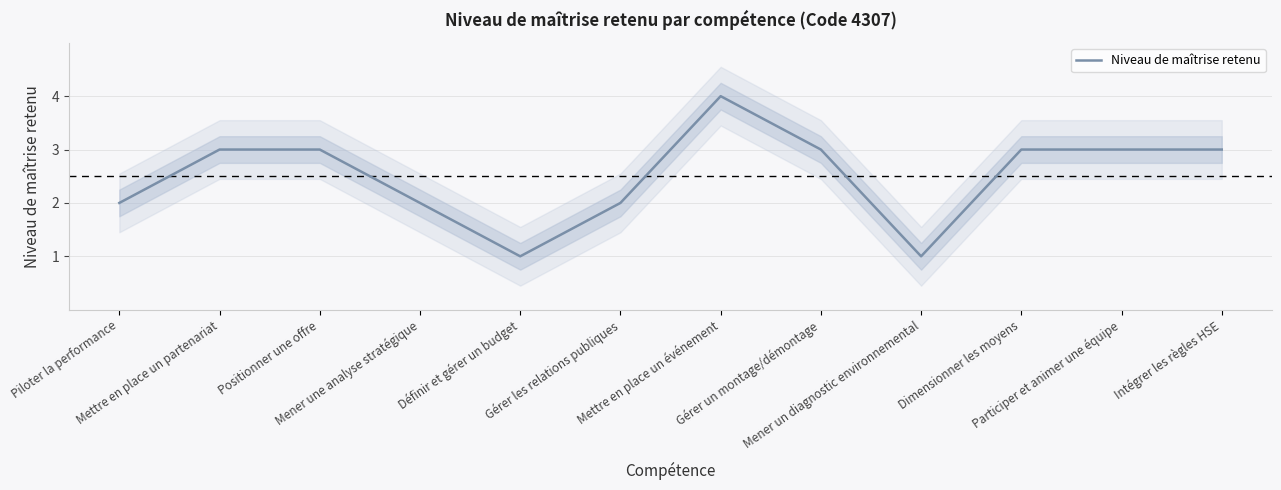

List the labels in order of value, smallest first.

Définir et gérer un budget, Mener un diagnostic environnemental, Piloter la performance, Mener une analyse stratégique, Gérer les relations publiques, Mettre en place un partenariat, Positionner une offre, Gérer un montage/démontage, Dimensionner les moyens, Participer et animer une équipe, Intégrer les règles HSE, Mettre en place un événement